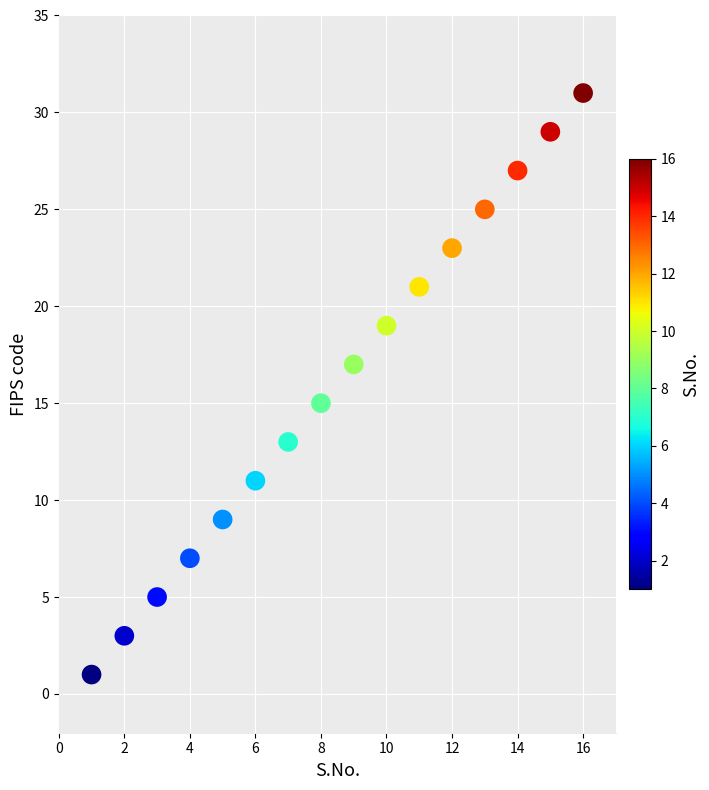

What is the range of Y values (max minus min)?

30